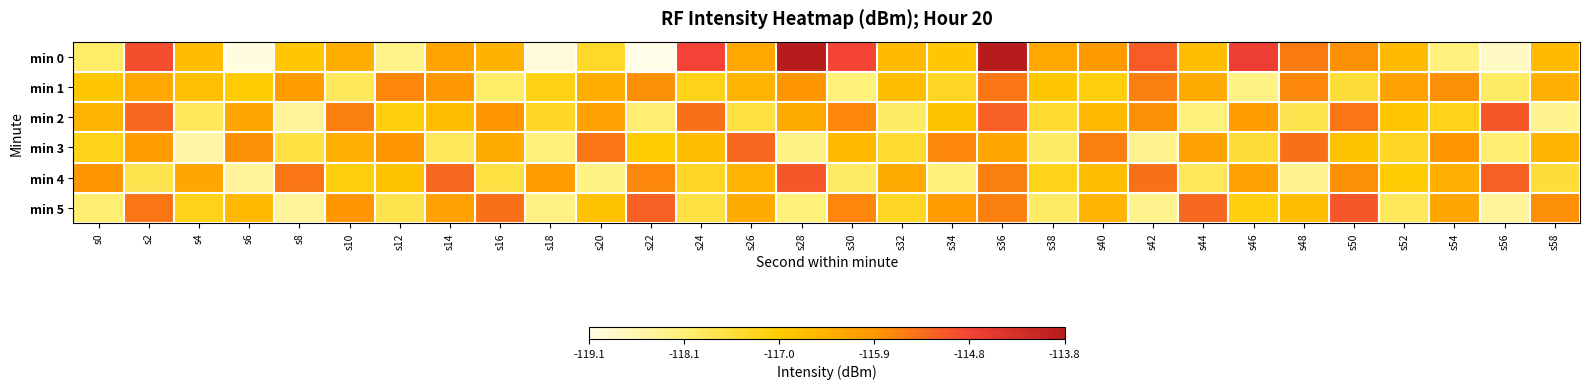

What is the difference between the highest and lowest values at s14?

2.5